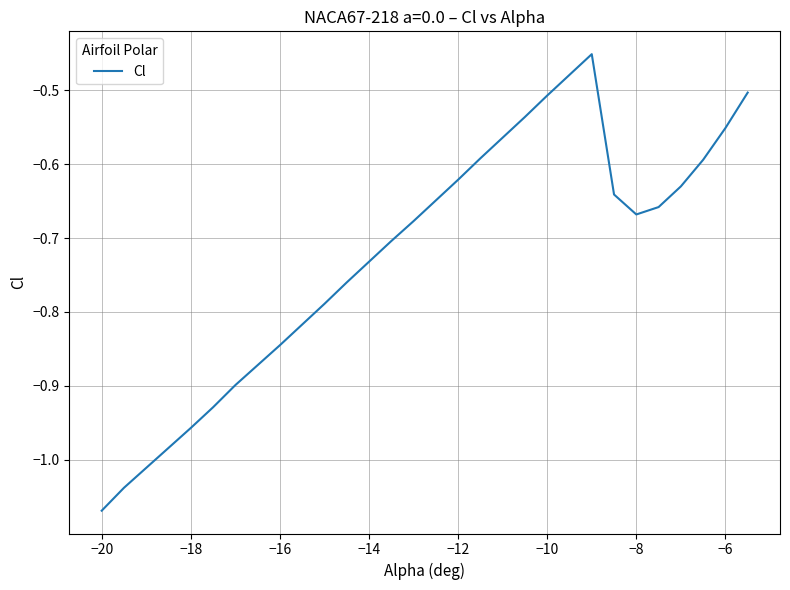

What is the difference between the maximum and minimum values?

0.6